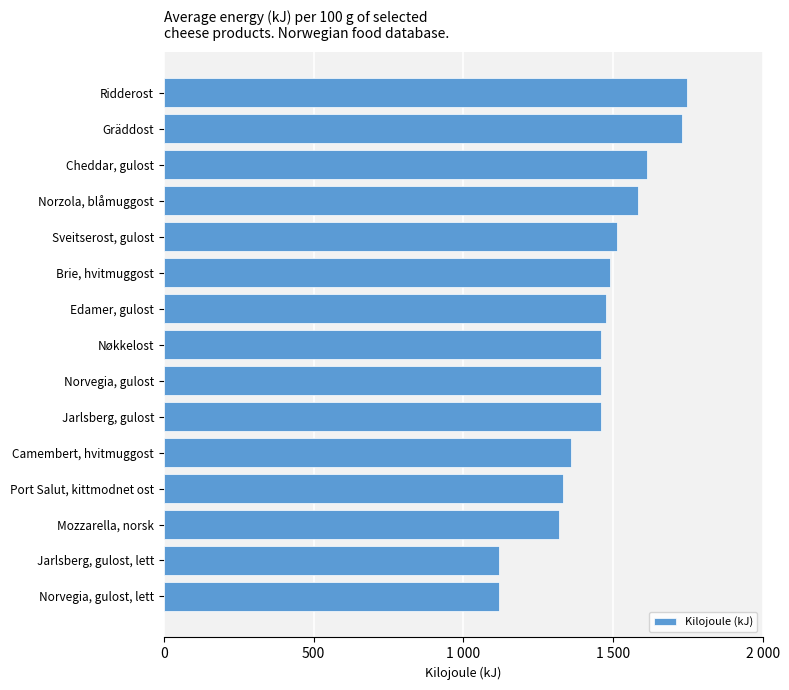

Does the chart contain any negative values?

No